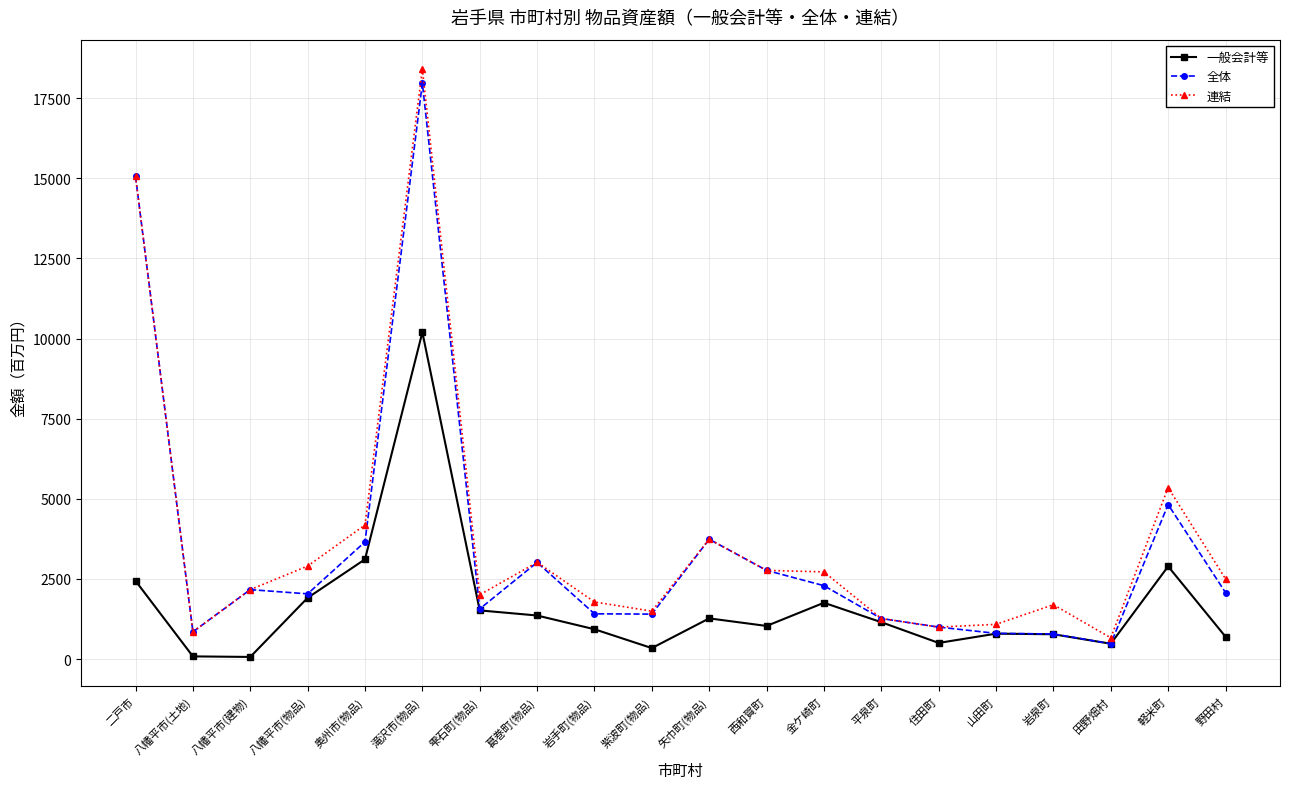

How many categories are shown in the chart?

20